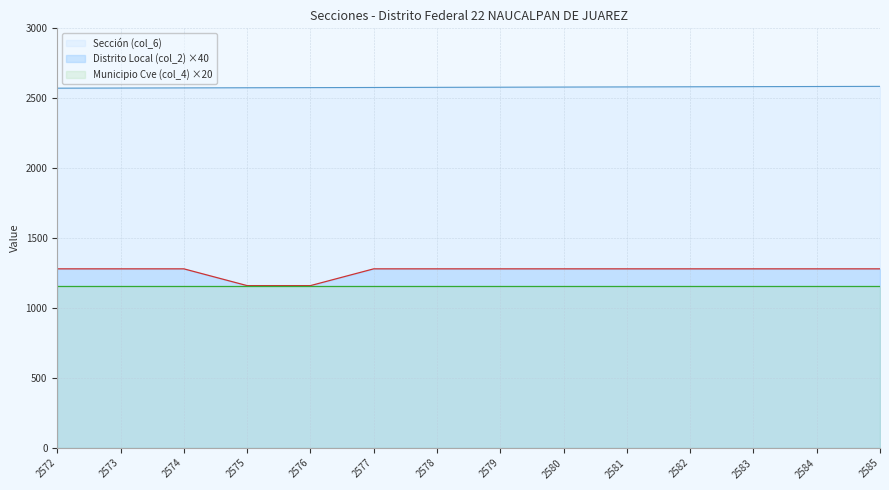

True or false: Sección (col_6) has a value of 2579 at 2579.

True